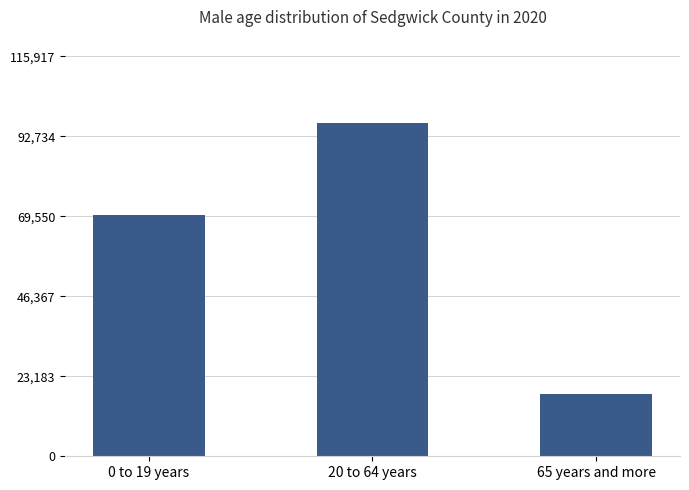

Count the values in the range 17946 to 96598.

3